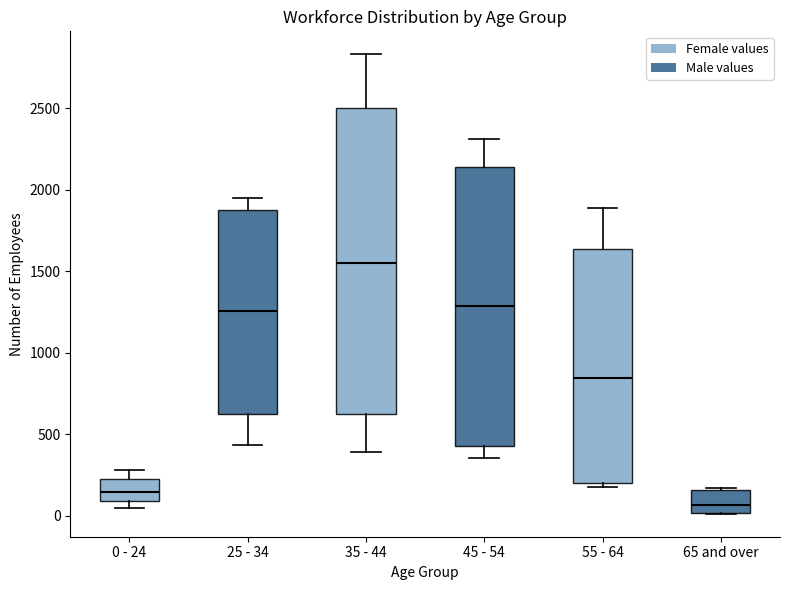

Which box's median line is the lowest?

65 and over